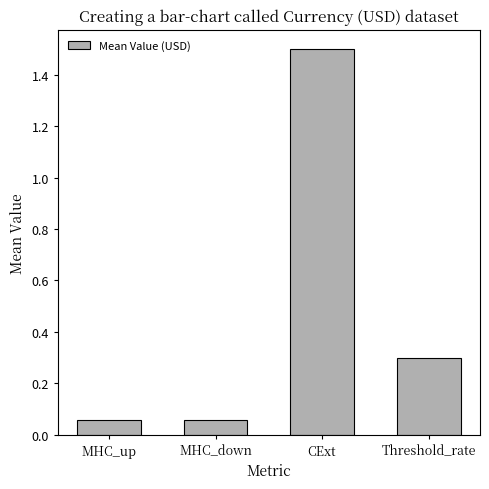

Which category has the highest value across all series?

CExt